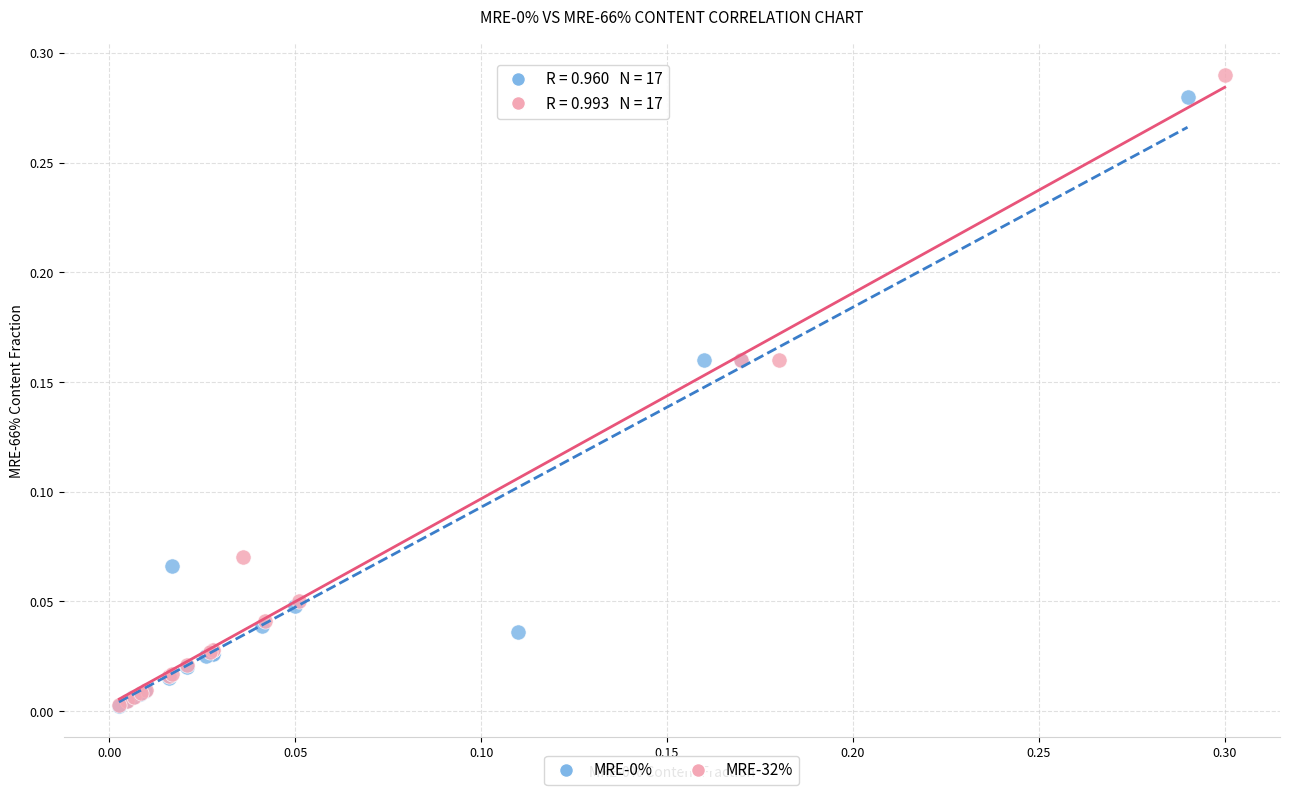

Which series has the widest spread of Y values?

MRE-32%